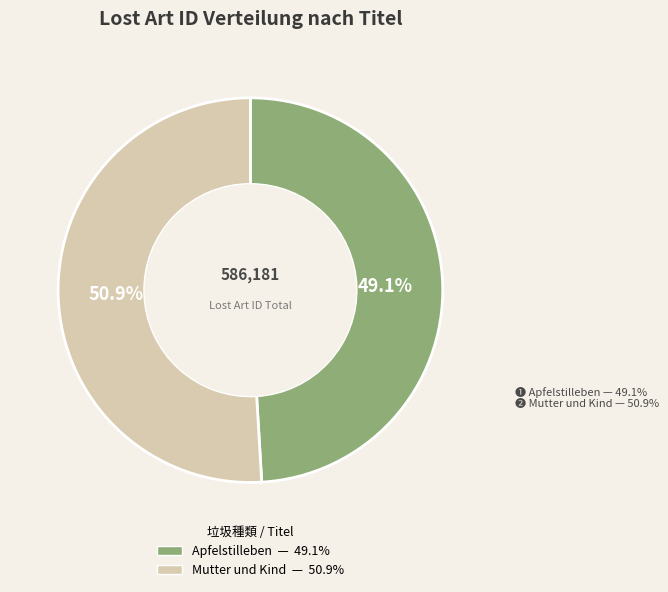

Is there a majority slice in this chart?

Yes